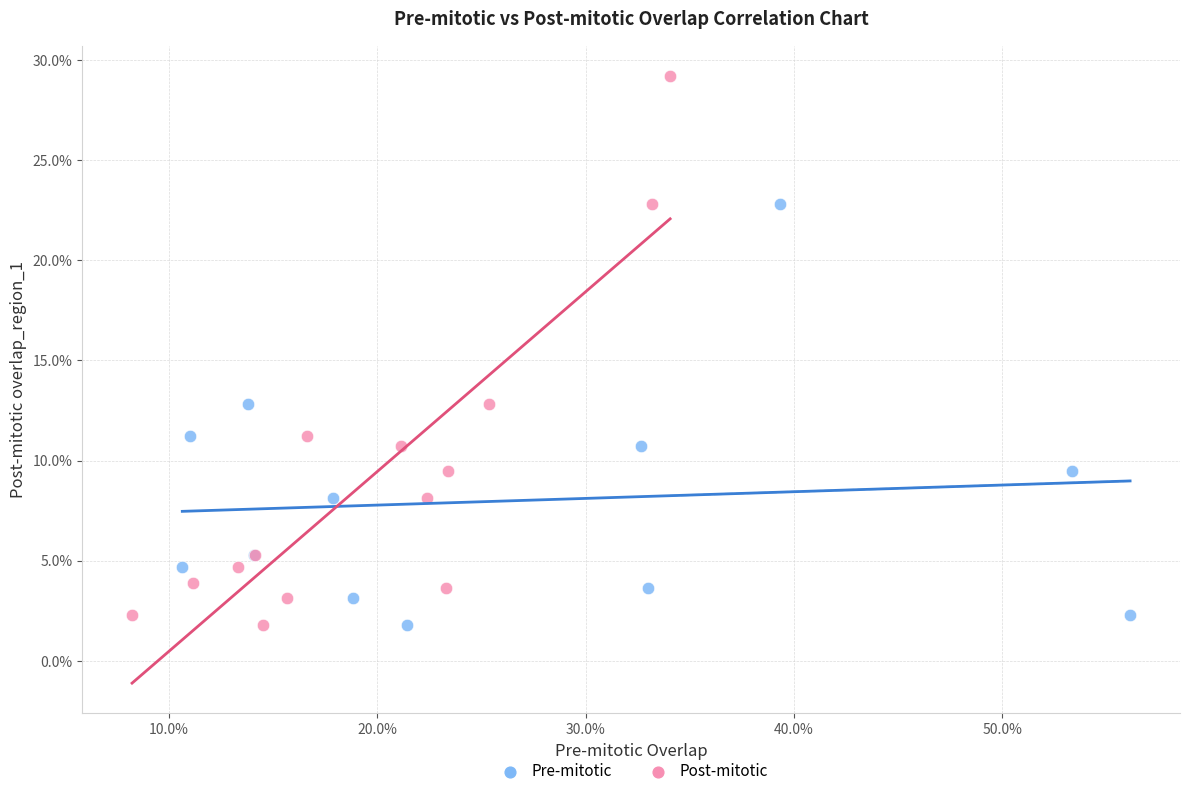

Which series reaches the maximum Y coordinate?

Post-mitotic